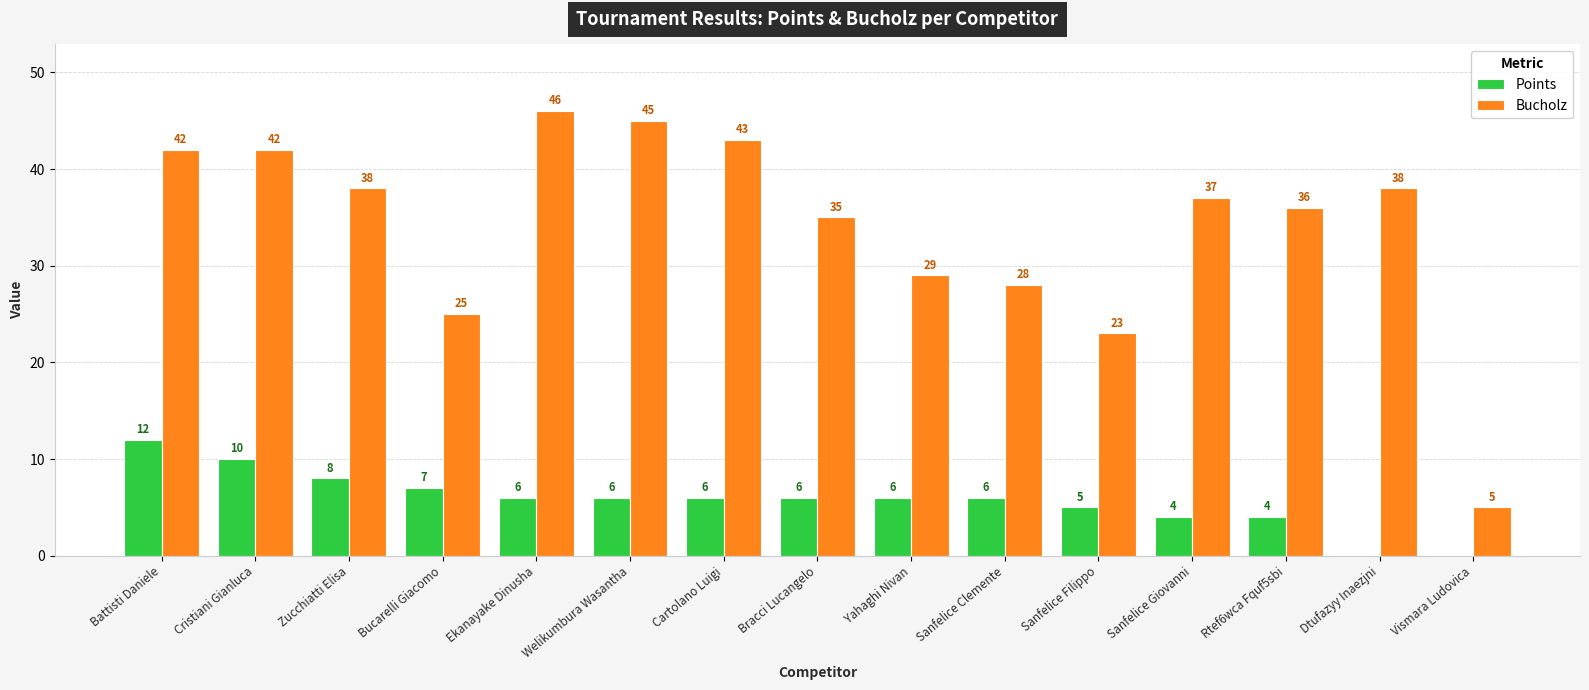

What is the spread (max minus min) of values at Yahaghi Nivan?

23